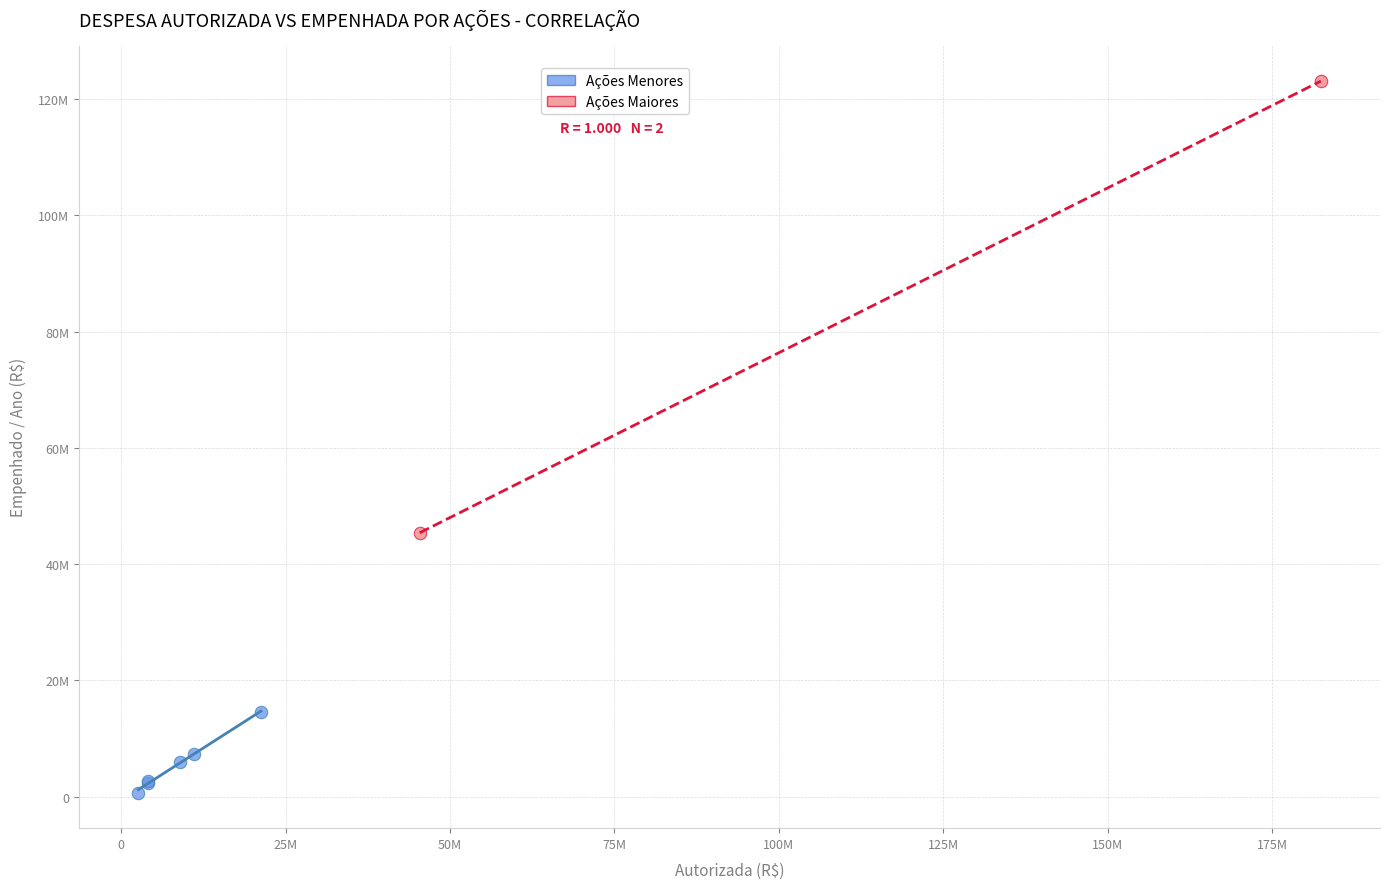

What are all the series names shown in the legend?

Ações Menores, Ações Maiores